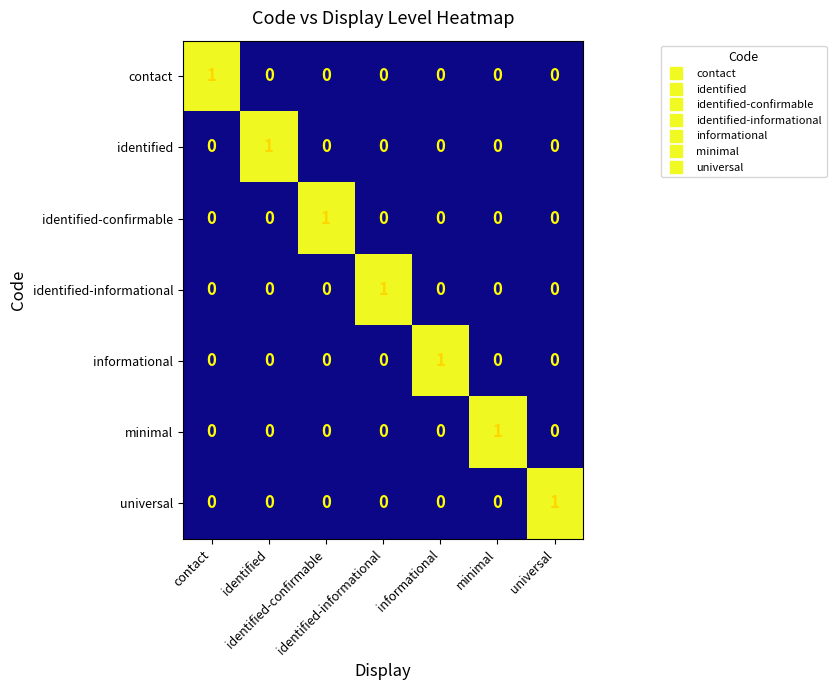

What is the difference between the highest and lowest values at identified-informational?

1